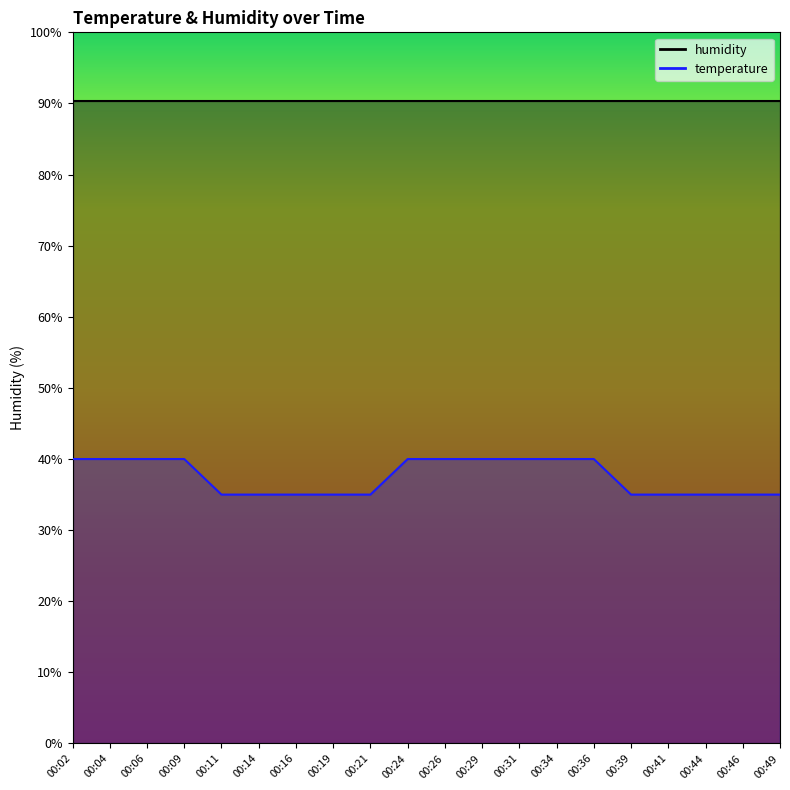

Is it true that the value at 00:31 is 40.0?

True